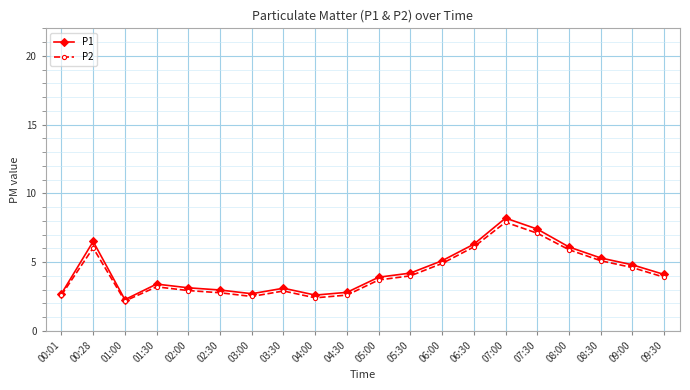

Count the number of categories in the chart.

20